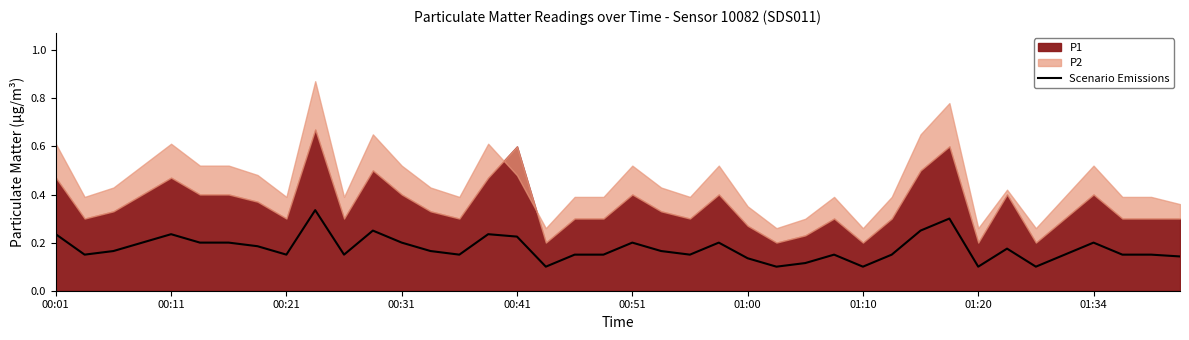

Is it true that the value at 01:34 is 0.1?

False